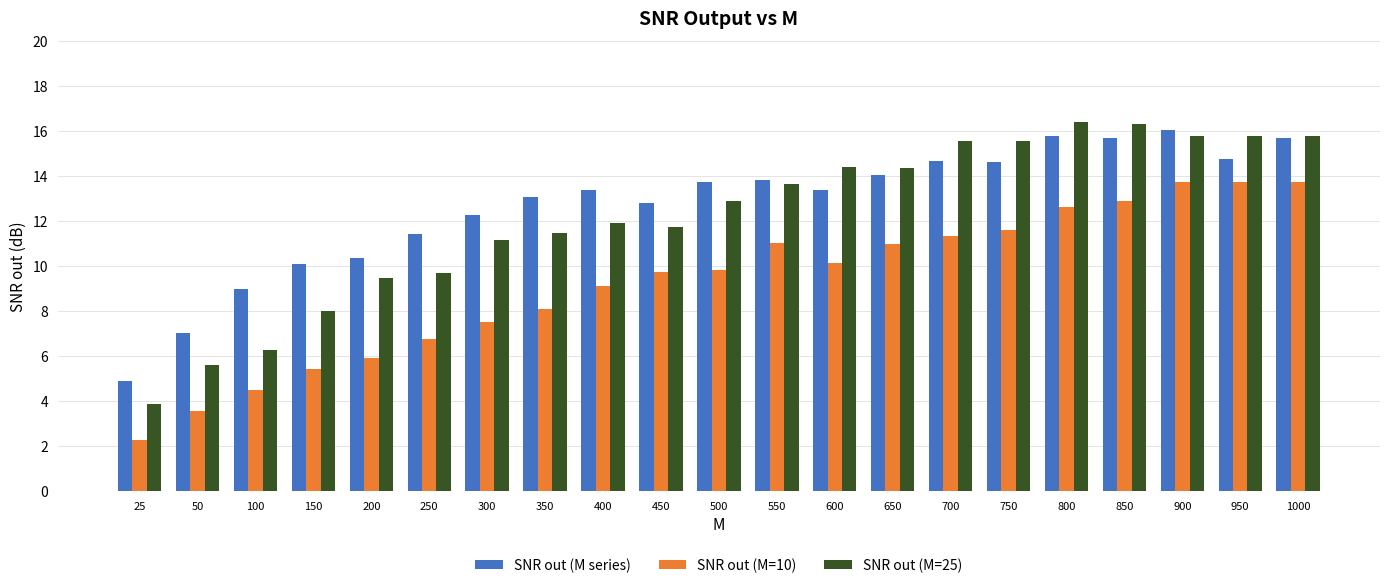

What is the lowest value of the SNR out (M series) series?

4.9